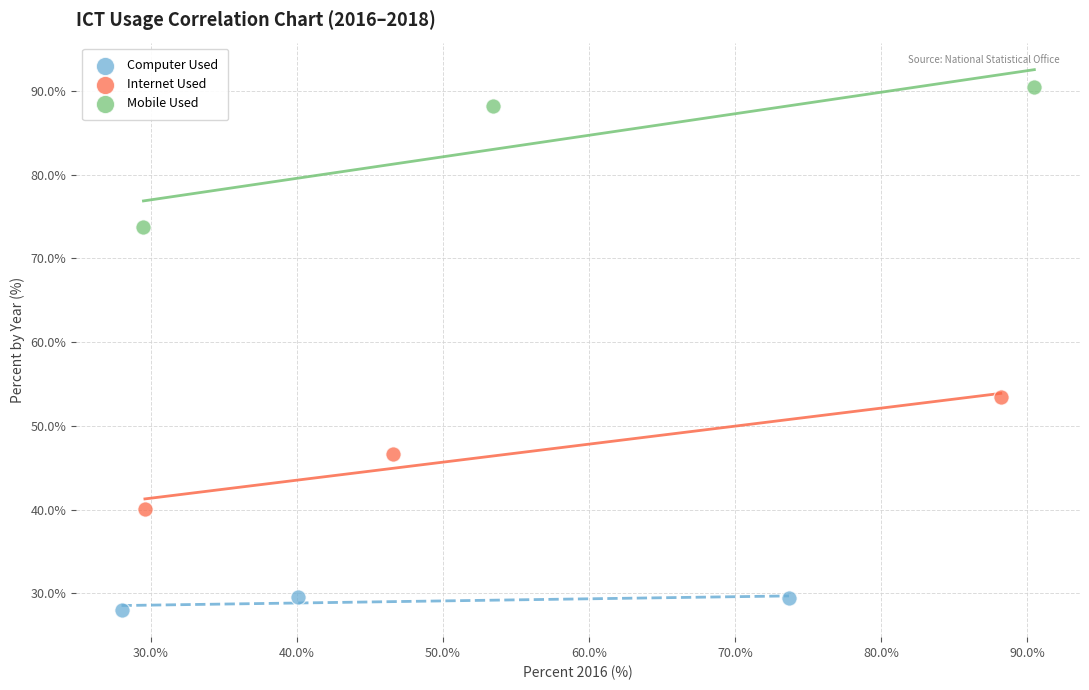

What are all the series names shown in the legend?

Computer Used, Internet Used, Mobile Used